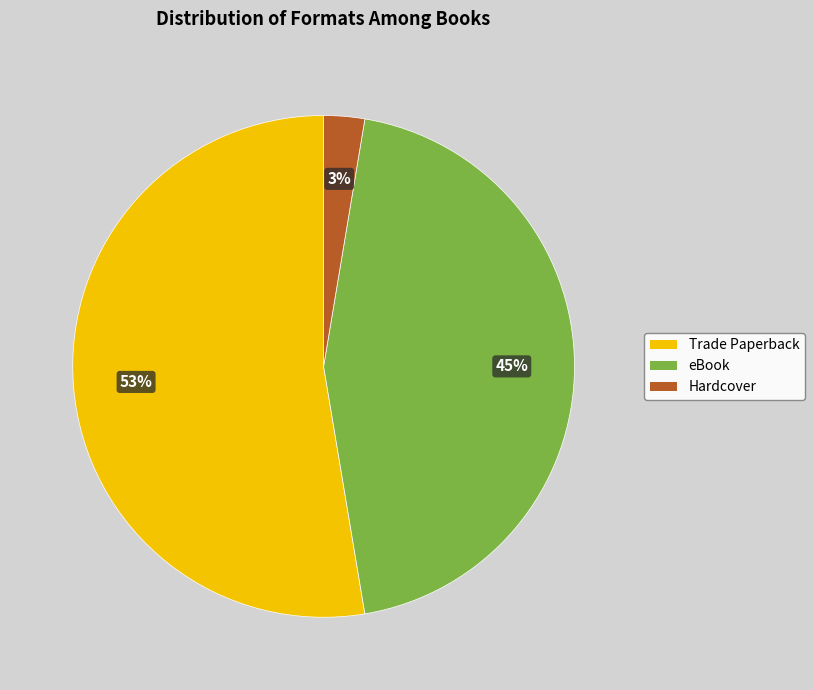

To the nearest percent, what is the average slice percentage?

33%